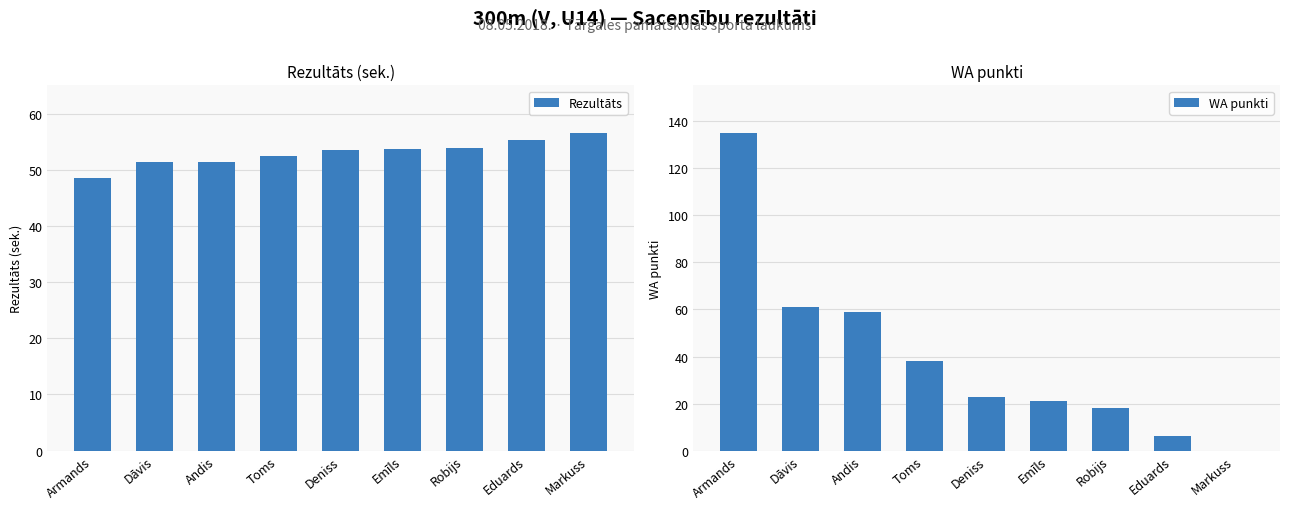

Is it true that Rezultāts equals 48.6 at Armands?

True